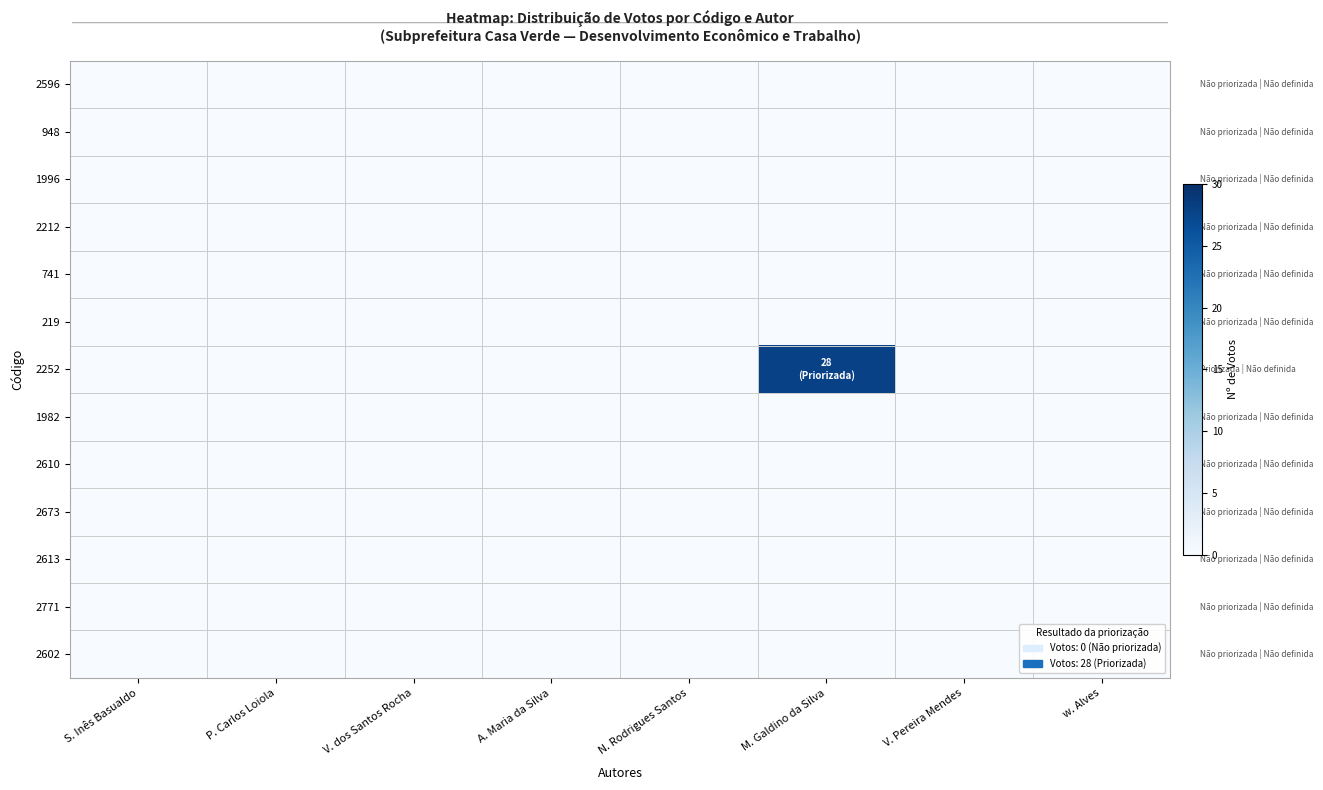

How many data points does each series have?

8